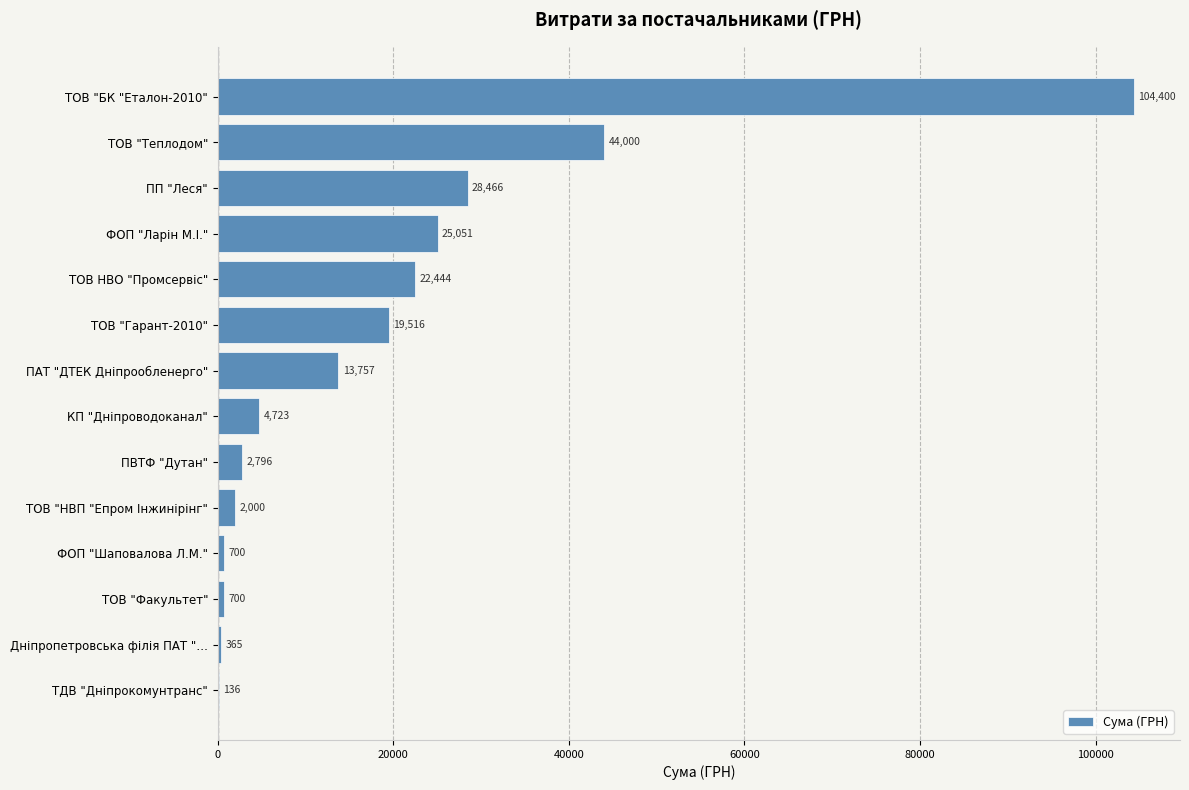

What is the average value?

19218.2